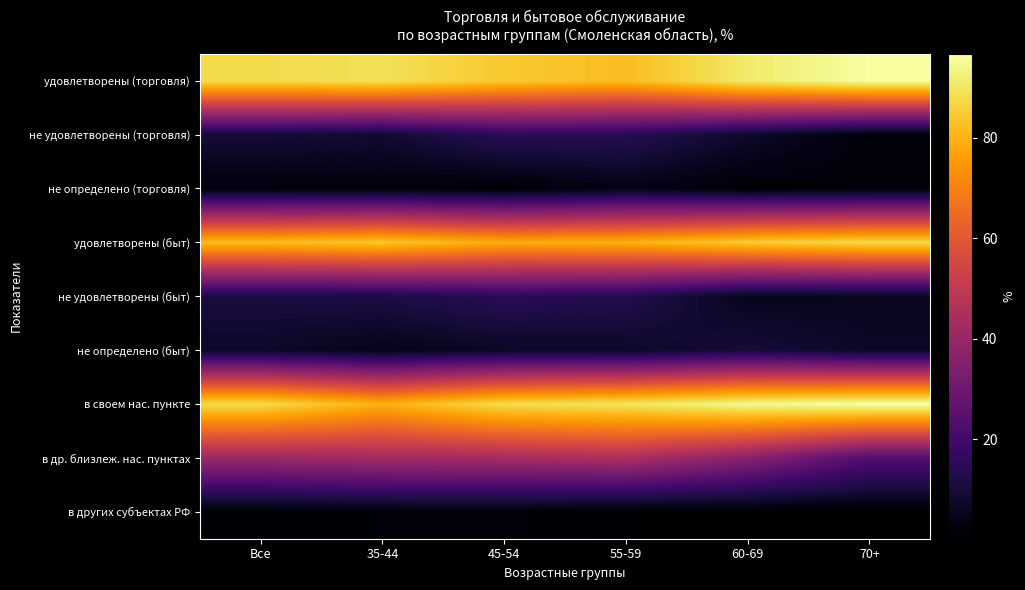

What is the total value across all series at Все?

329.9